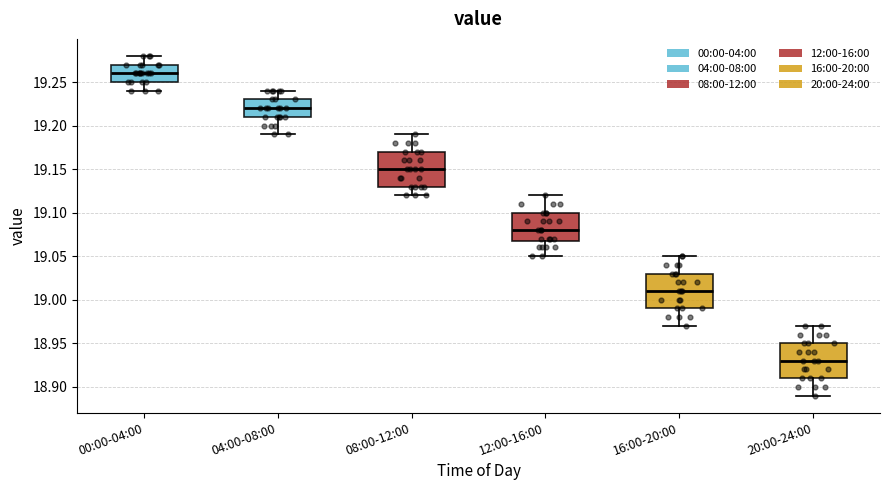

Where is the lower edge of the box for 12:00-16:00 on the y-axis? The values are not printed on the chart, so give them approximately, as read against the axis.

19.07